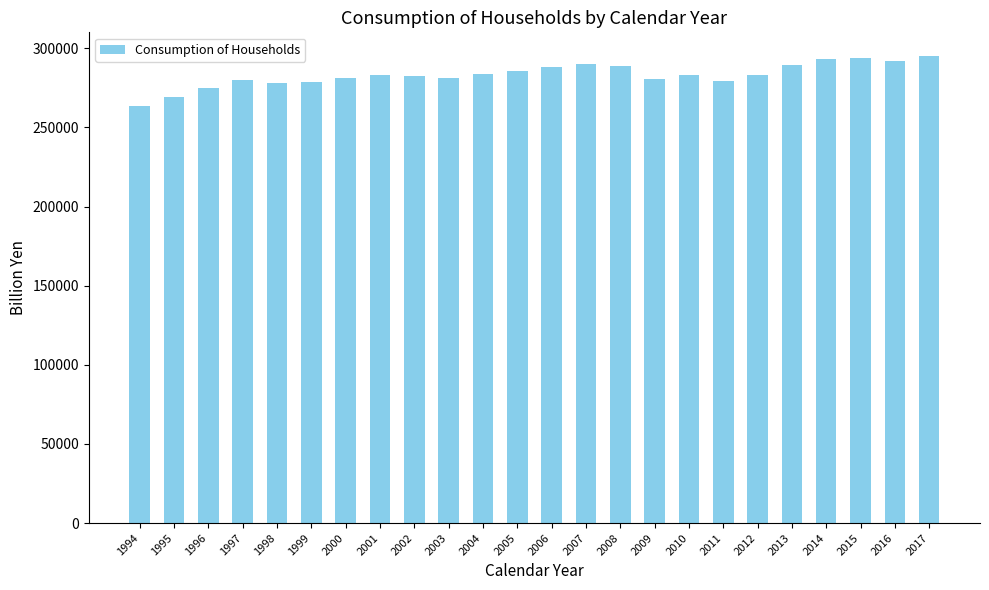

What is the ratio of the value at 2002 to the value at 1997?

1.0